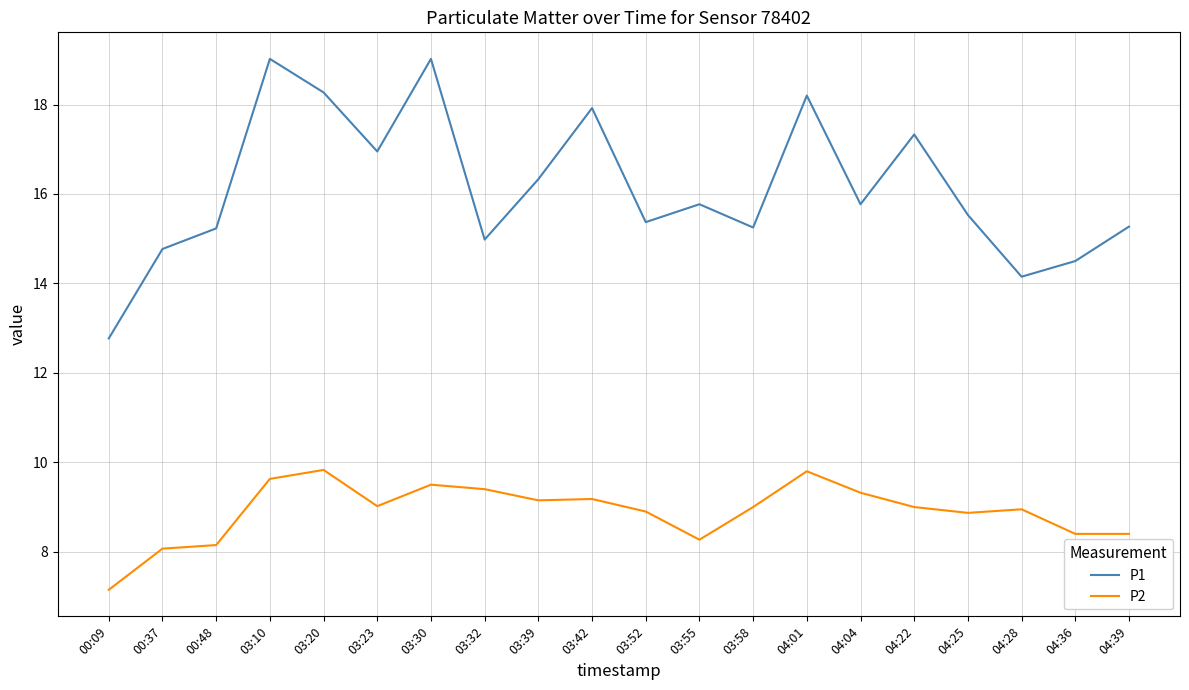

Rank the series by their maximum value, from highest to lowest.

P1, P2